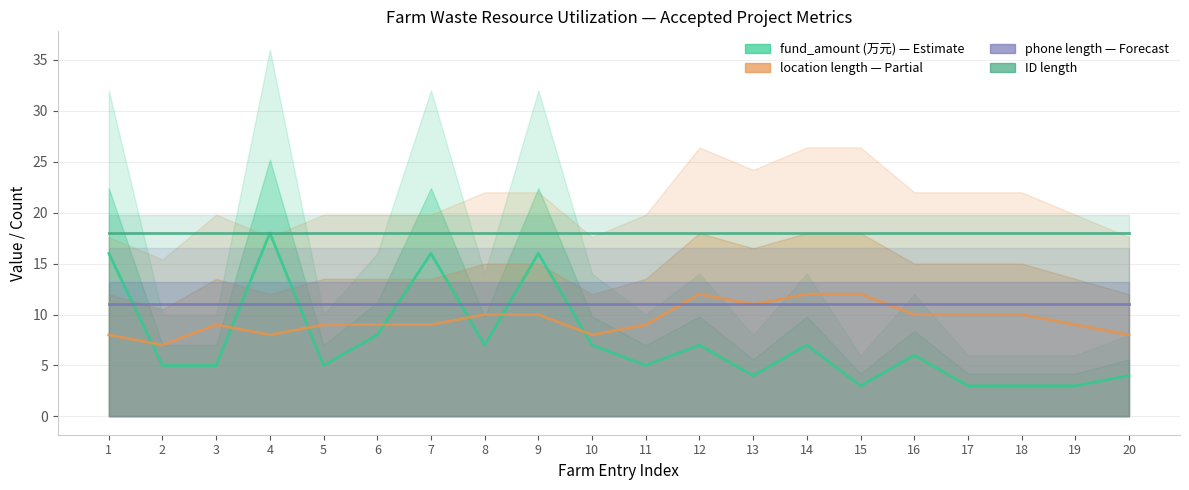

How many series are shown in this chart?

4